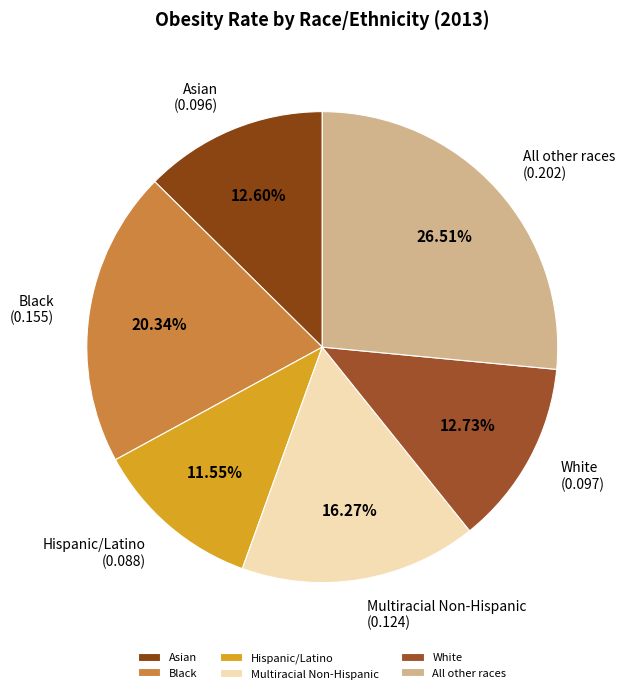

Is there any slice that represents more than half of the pie?

No